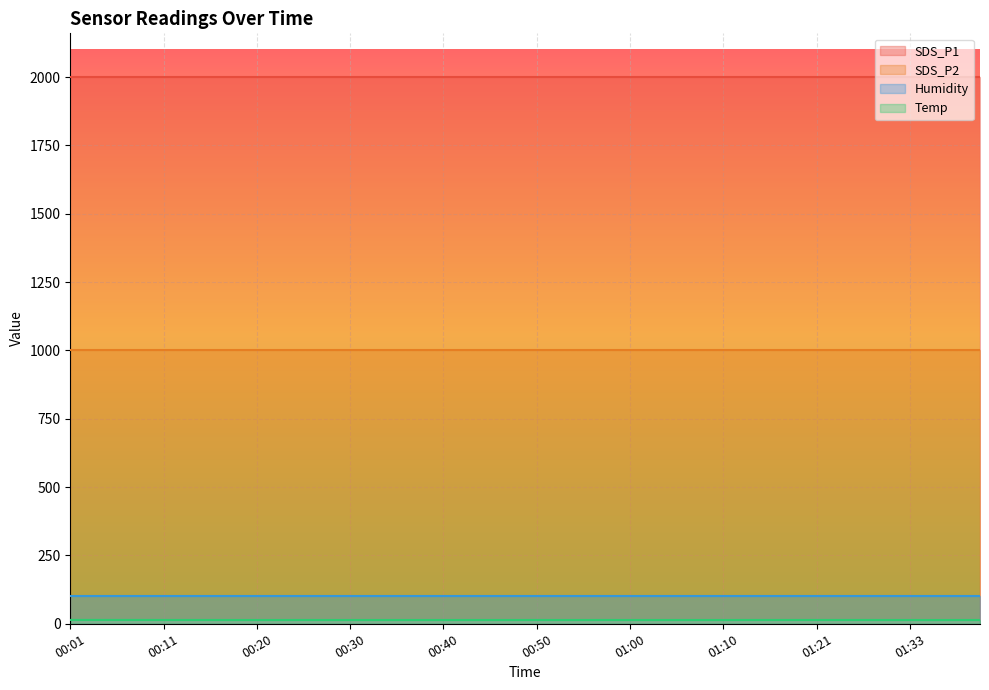

What is the total value across all series at 00:58?

3113.6